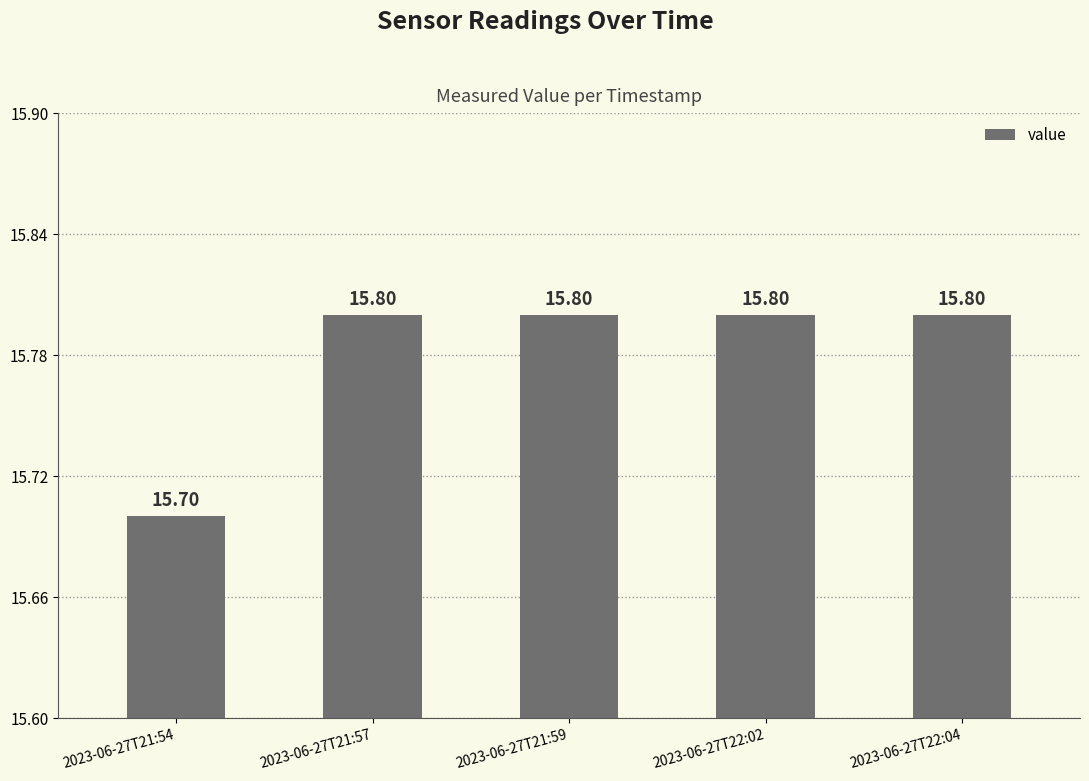

Which category has the lowest value across all series?

2023-06-27T21:54